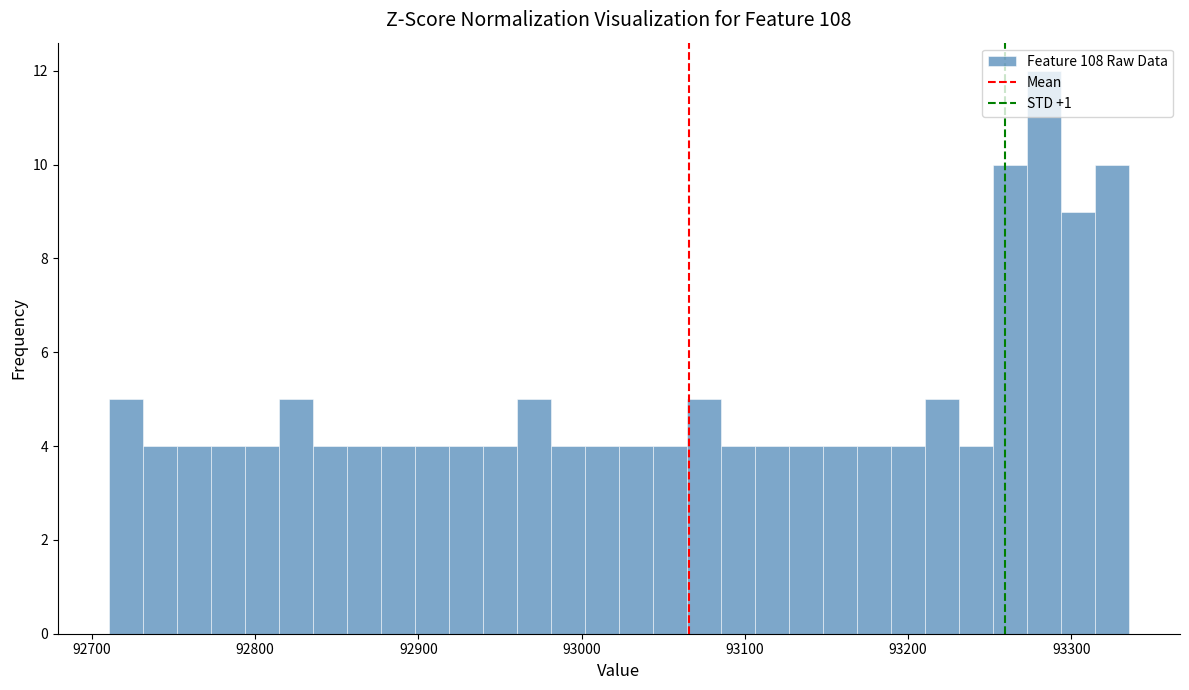

Read against the x-axis, roughly where is the centre of the tallest bar?

93280